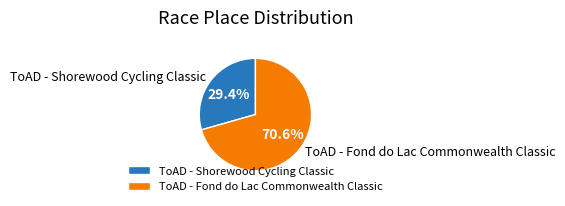

Do ToAD - Shorewood Cycling Classic and ToAD - Fond do Lac Commonwealth Classic together represent more than half of the pie?

Yes